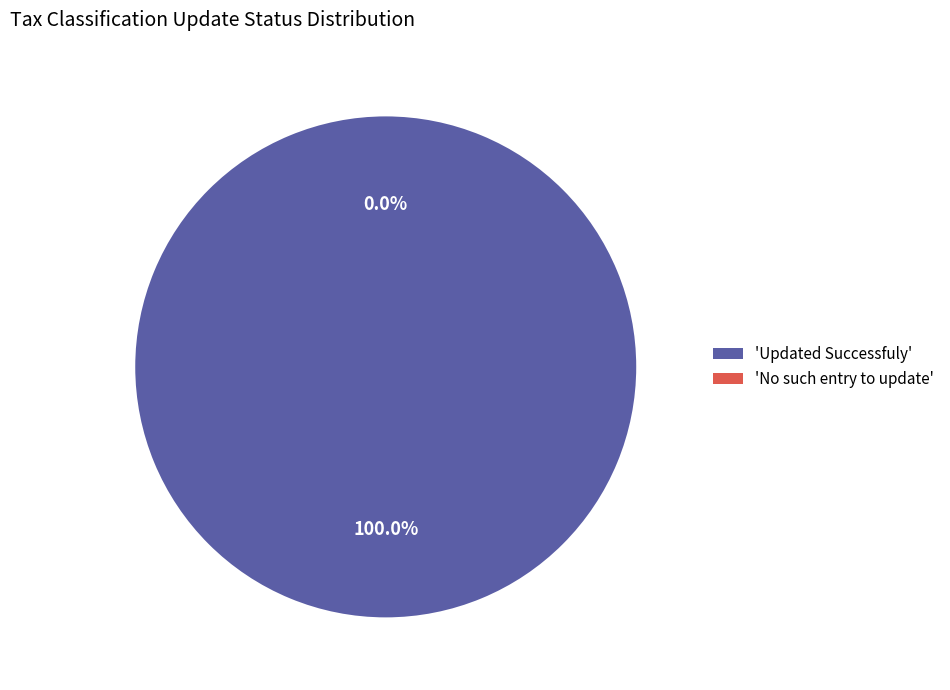

The No such entry to update slice represents 1% of the pie. True or false?

False